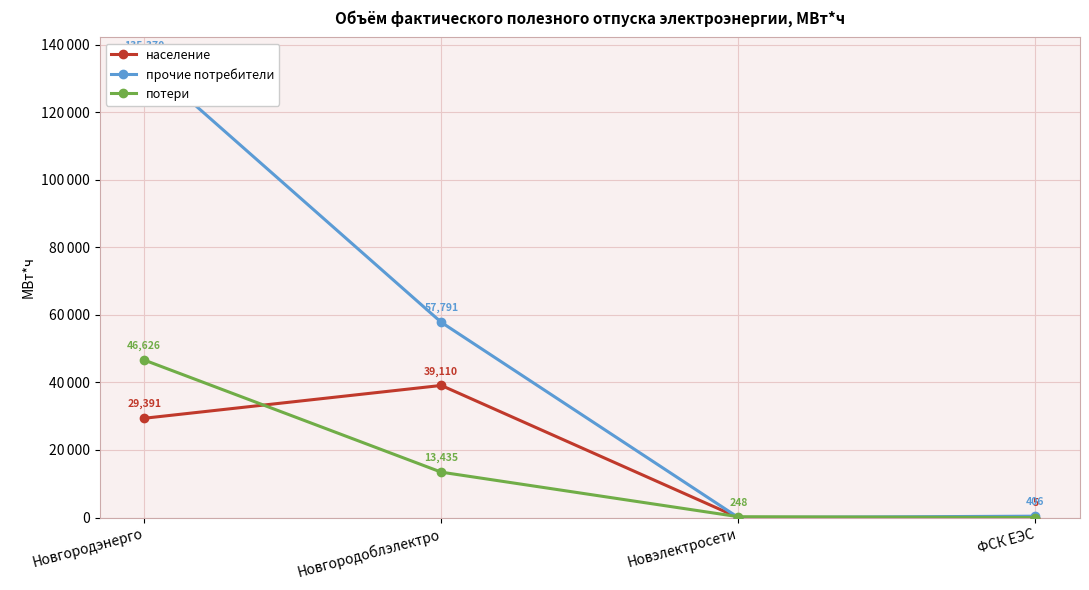

Where is население nearest to the value 19555?

Новгородэнерго